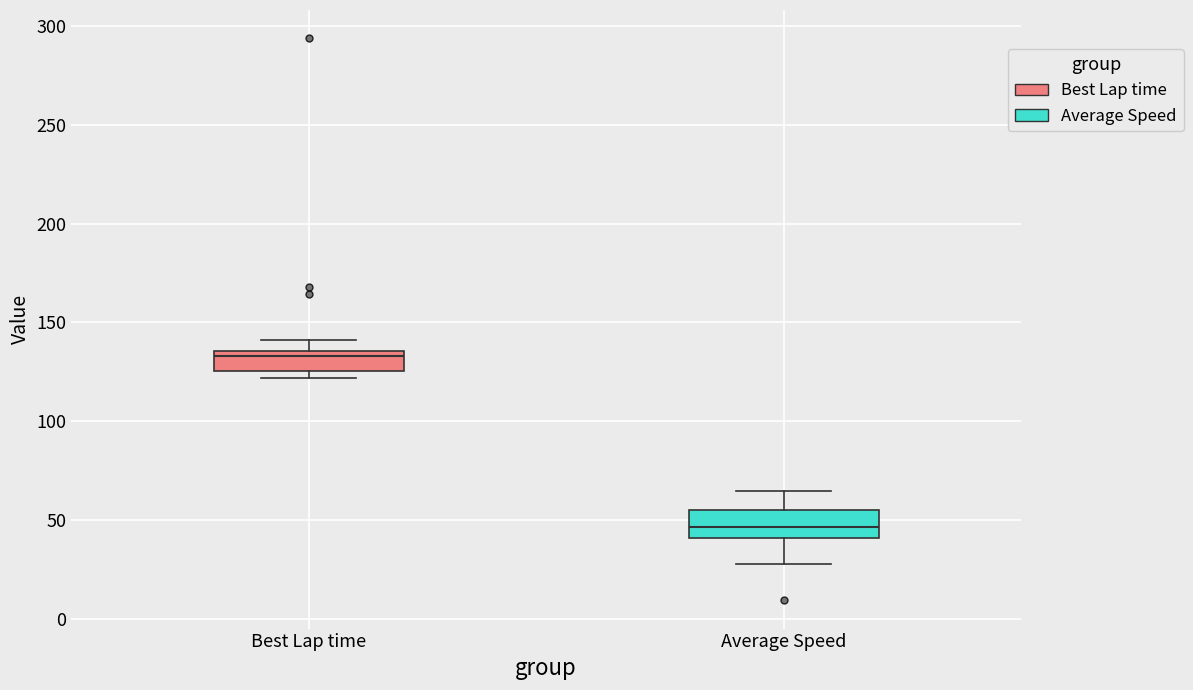

Reading left to right, transcribe this box plot: for each box, give where its median line is, the range the box spans, and where its two whiskers end, as read against the y-axis. The values are not printed on the chart, so give them approximately, as read against the axis.

Best Lap time: median 135 (just below the box's upper edge), box 125 to 135, whiskers 120 to 140
Average Speed: median 45, box 40 to 55, whiskers 30 to 65